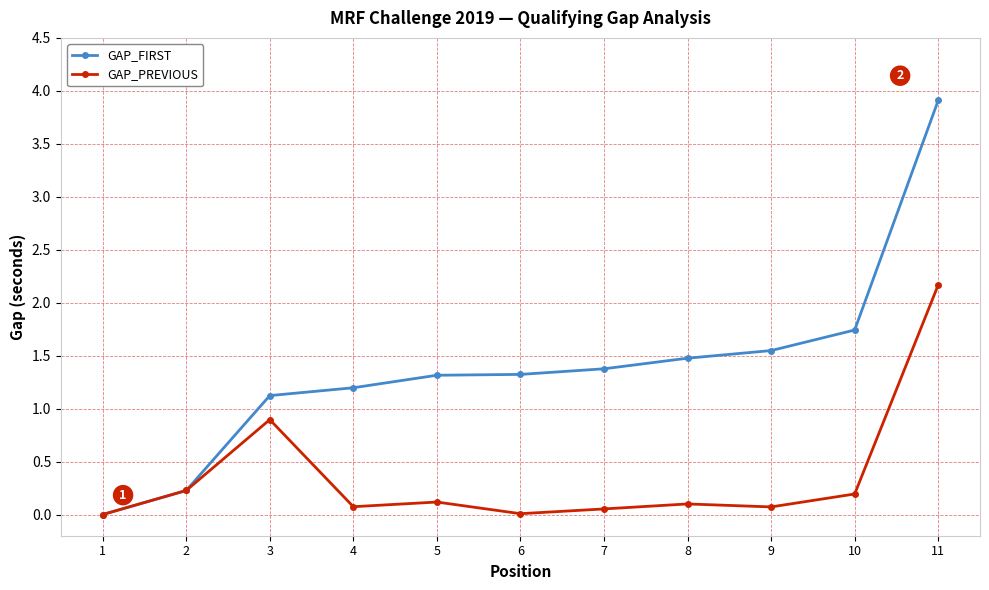

What is the difference between the highest and lowest values at 11?

1.7